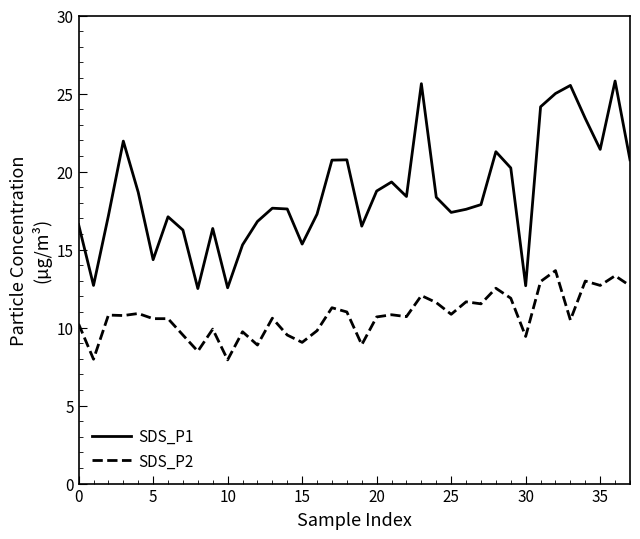

Which series has the largest total across all categories?

SDS_P1